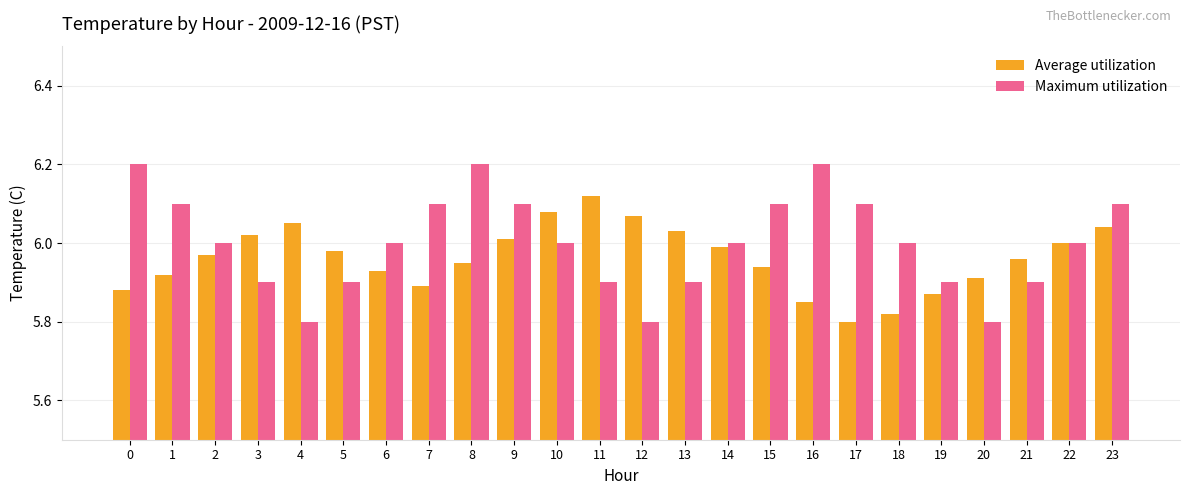

At which label does Average utilization reach its minimum?

17